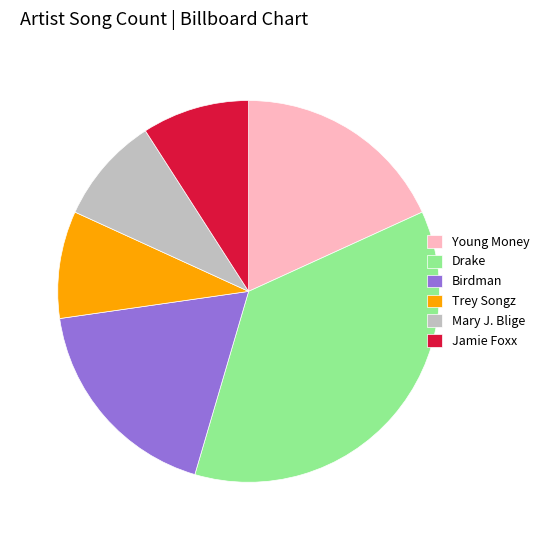

Is the sum of Drake and Mary J. Blige greater than half?

No